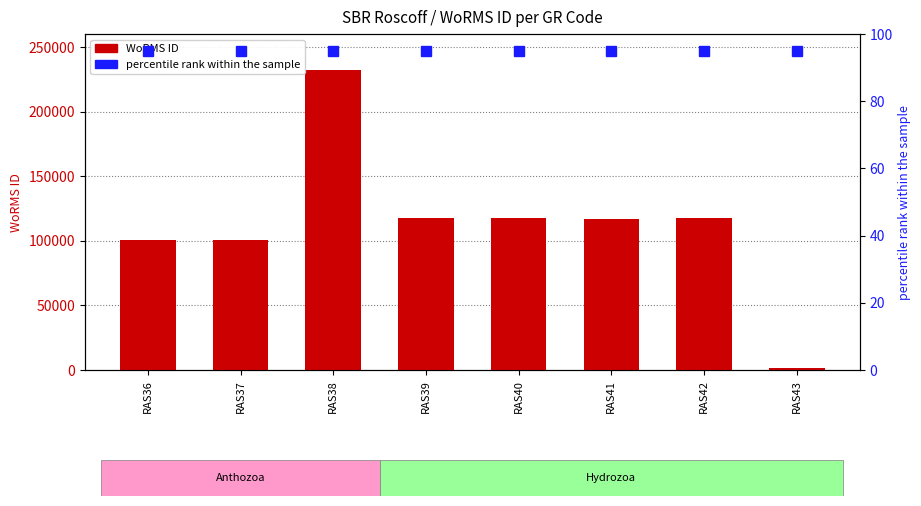

Is the value of WoRMS ID at RAS43 greater than the value of percentile rank within the sample at RAS37?

Yes